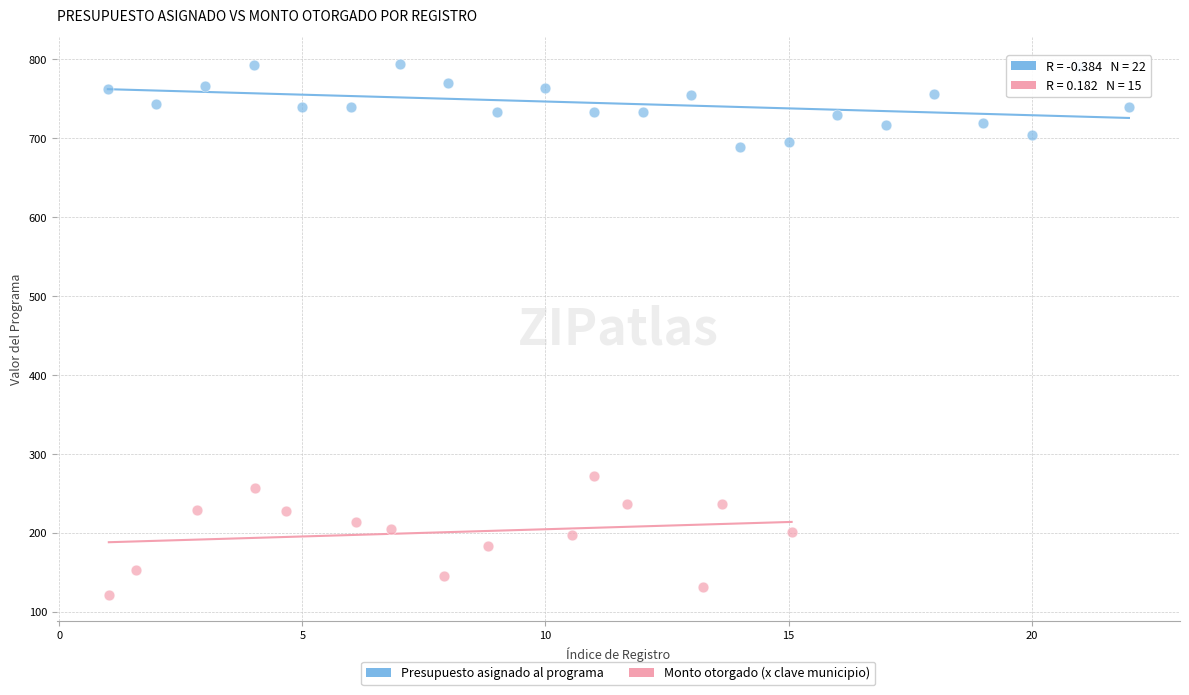

Which series has the widest spread of Y values?

Monto otorgado (x clave municipio)